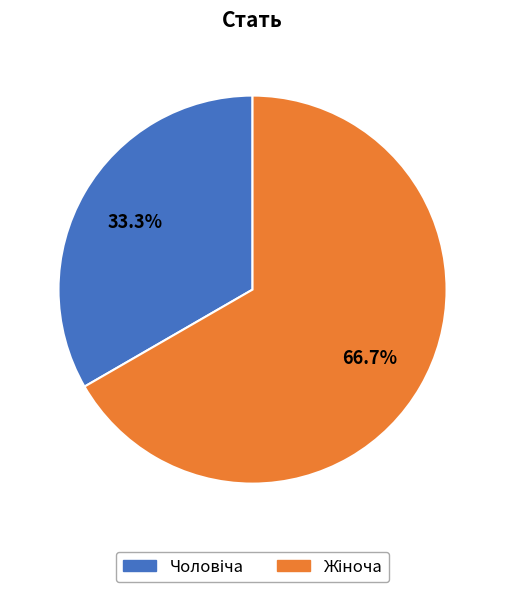

Does any single category account for the majority?

Yes